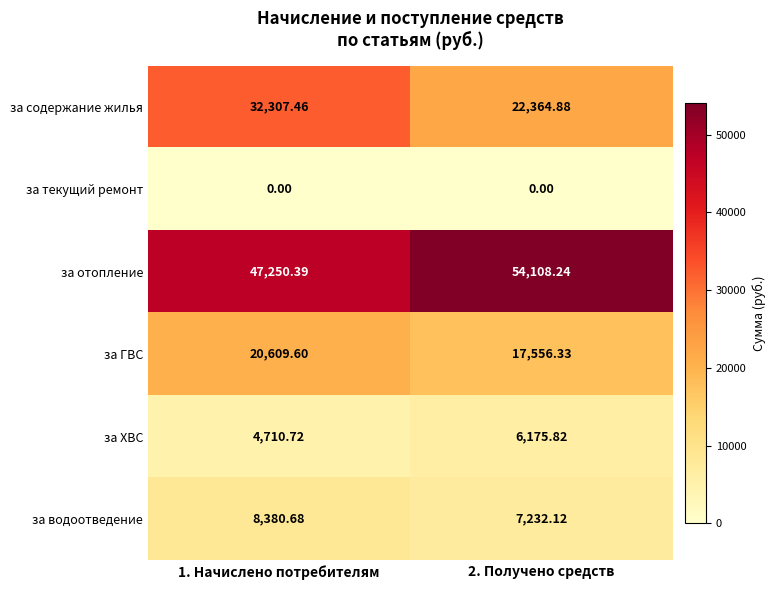

List the series in order of their peak value, lowest first.

за текущий ремонт, за ХВС, за водоотведение, за ГВС, за содержание жилья, за отопление